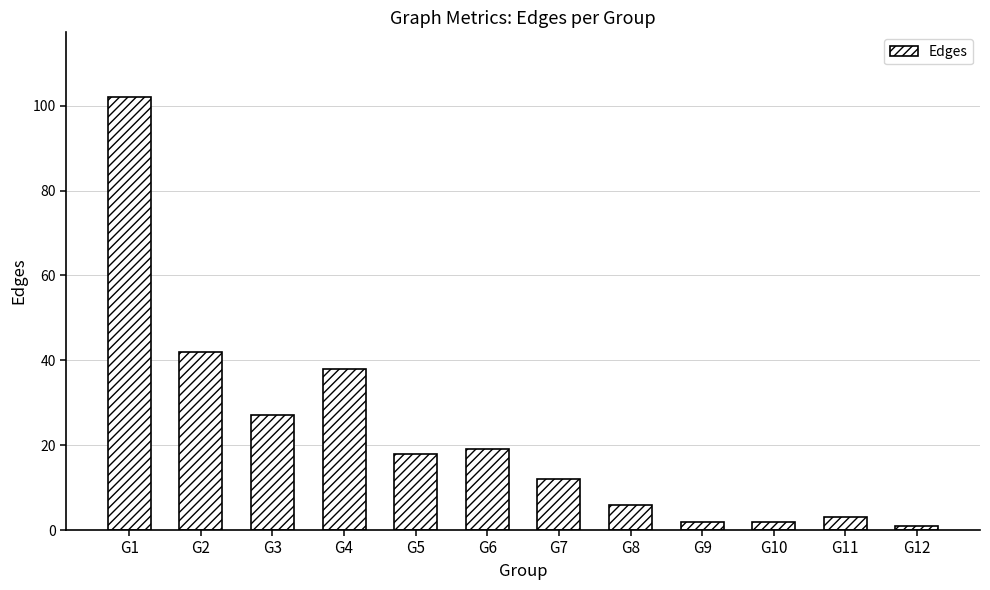

Reading left to right, extract all data points from this chart.

G1=102	G2=42	G3=27	G4=38	G5=18	G6=19	G7=12	G8=6	G9=2	G10=2	G11=3	G12=1